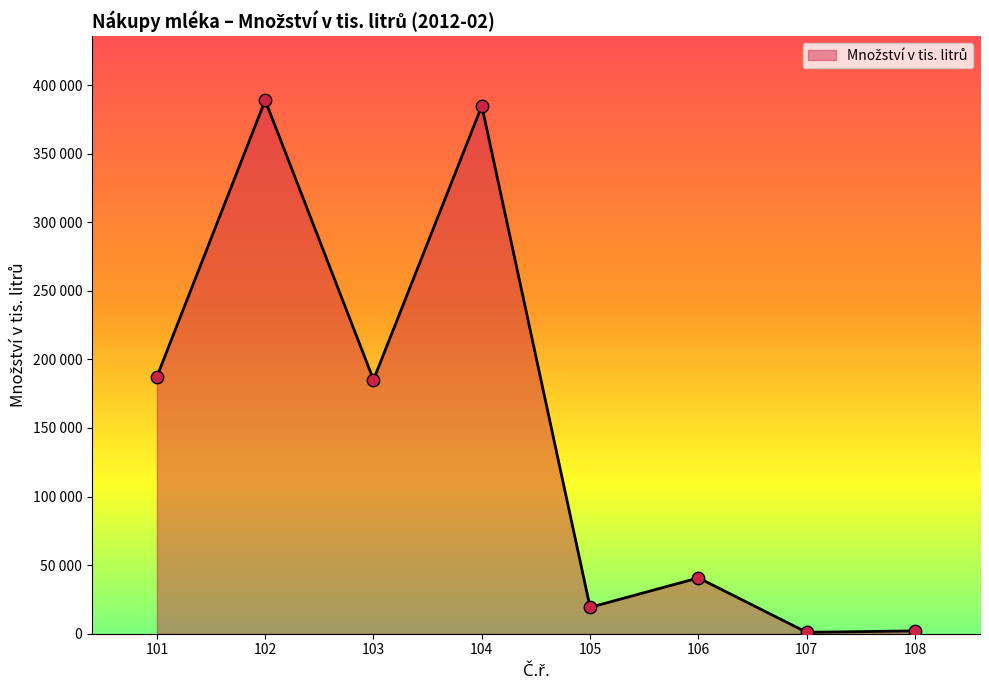

Approximately how many times larger is the value at 108 compared to 105?

0.1